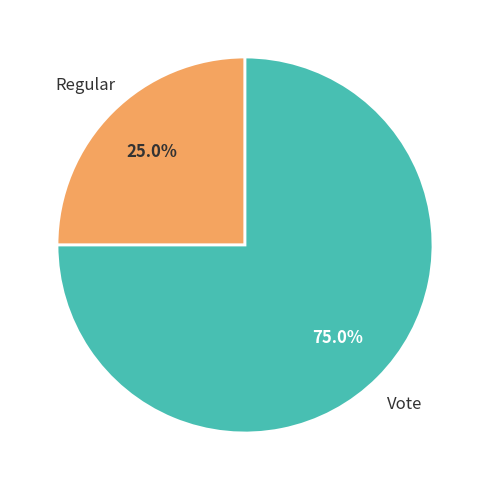

How many segments does this pie chart have?

2